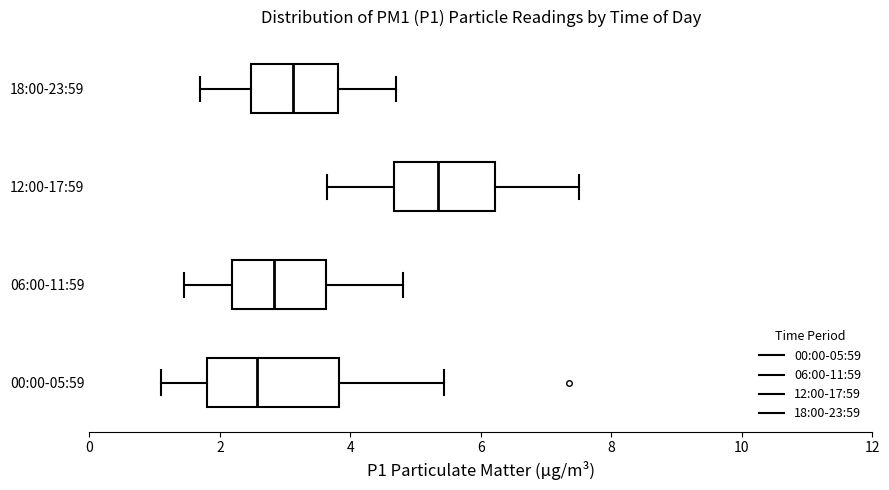

Which box is the widest, from its left edge to its right edge?

00:00-05:59